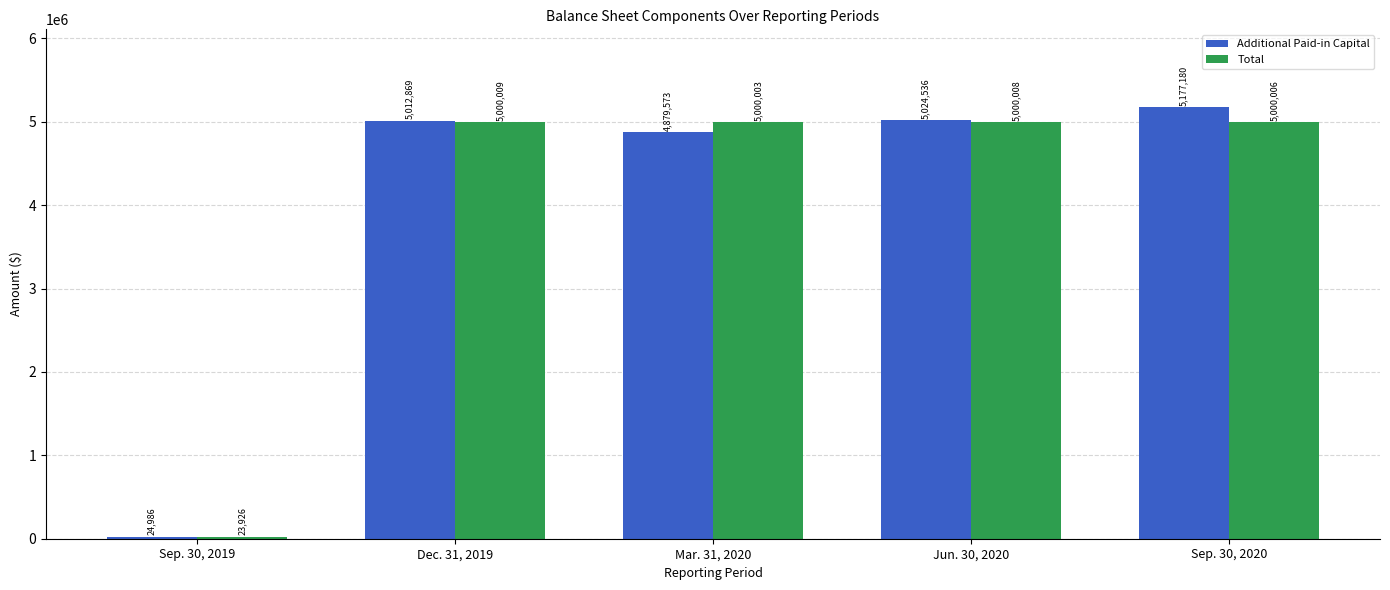

How many groups of bars are there?

5